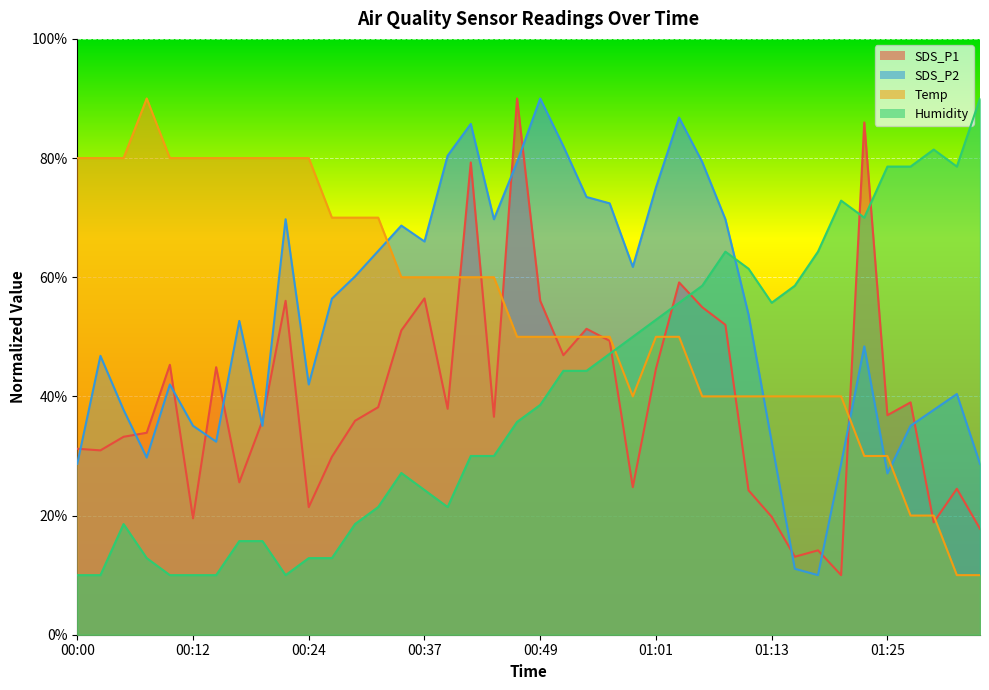

Read the Humidity value at 00:10.

10.0